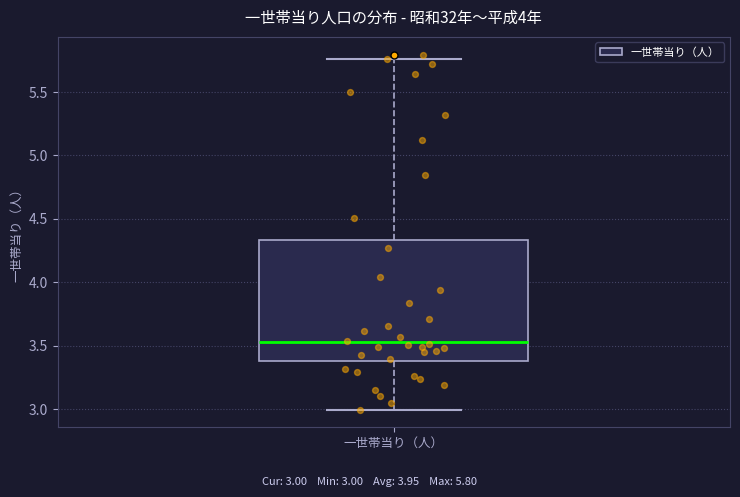

Where does the upper whisker of the box for 一世帯当り（人） end on the y-axis? The values are not printed on the chart, so give them approximately, as read against the axis.

5.75